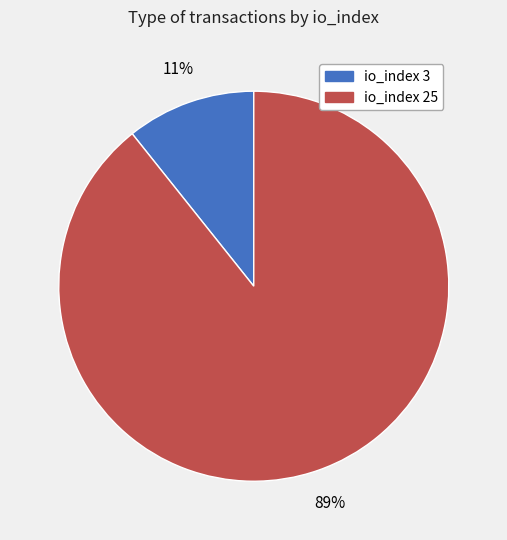

Which category has the smallest portion of the pie?

io_index 3